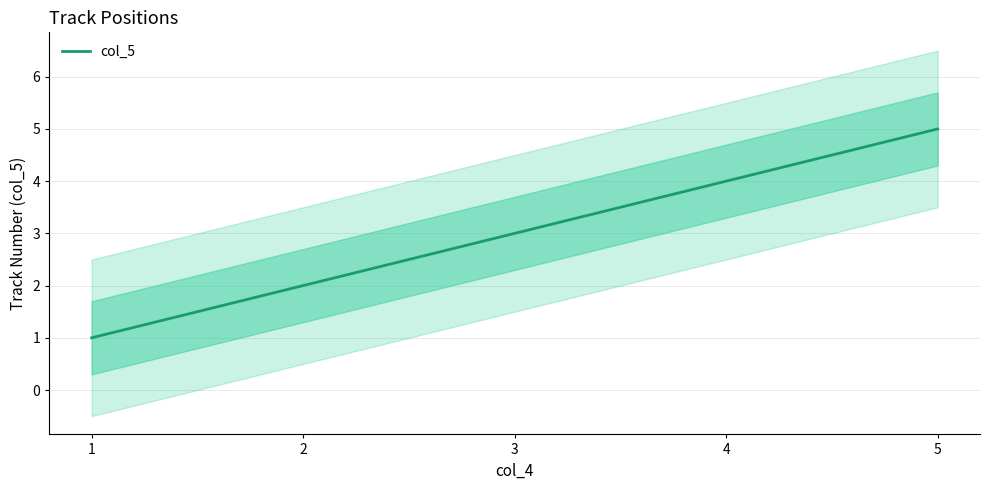

True or false: the data shows 2 at 2.

True